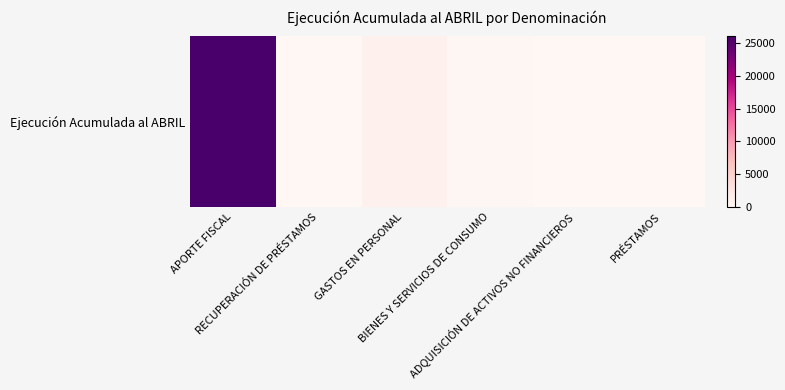

Rank the categories by value from lowest to highest.

RECUPERACIÓN DE PRÉSTAMOS, ADQUISICIÓN DE ACTIVOS NO FINANCIEROS, PRÉSTAMOS, BIENES Y SERVICIOS DE CONSUMO, GASTOS EN PERSONAL, APORTE FISCAL